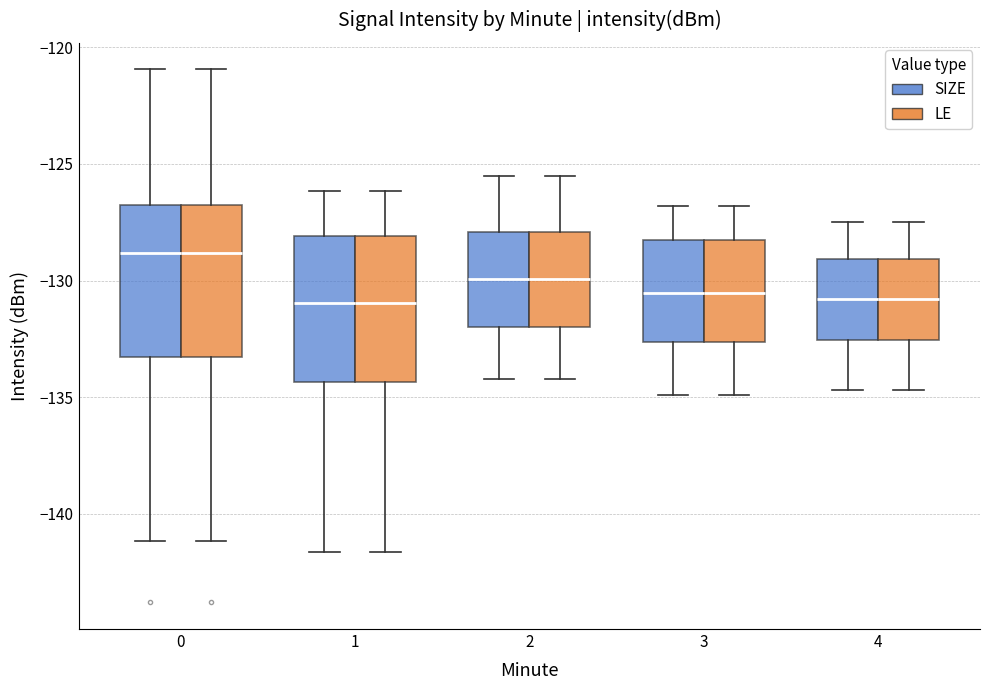

Reading left to right, transcribe this box plot: for each box, give where its median line is, the range the box spans, and where its two whiskers end, as read against the y-axis. The values are not printed on the chart, so give them approximately, as read against the axis.

0 (SIZE): median -129.0, box -133.5 to -127.0, whiskers -141.0 to -121.0
0 (LE): median -129.0, box -133.5 to -127.0, whiskers -141.0 to -121.0
1 (SIZE): median -131.0, box -134.5 to -128.0, whiskers -141.5 to -126.0
1 (LE): median -131.0, box -134.5 to -128.0, whiskers -141.5 to -126.0
2 (SIZE): median -130.0, box -132.0 to -128.0, whiskers -134.0 to -125.5
2 (LE): median -130.0, box -132.0 to -128.0, whiskers -134.0 to -125.5
3 (SIZE): median -130.5, box -132.5 to -128.5, whiskers -135.0 to -127.0
3 (LE): median -130.5, box -132.5 to -128.5, whiskers -135.0 to -127.0
4 (SIZE): median -131.0, box -132.5 to -129.0, whiskers -134.5 to -127.5
4 (LE): median -131.0, box -132.5 to -129.0, whiskers -134.5 to -127.5